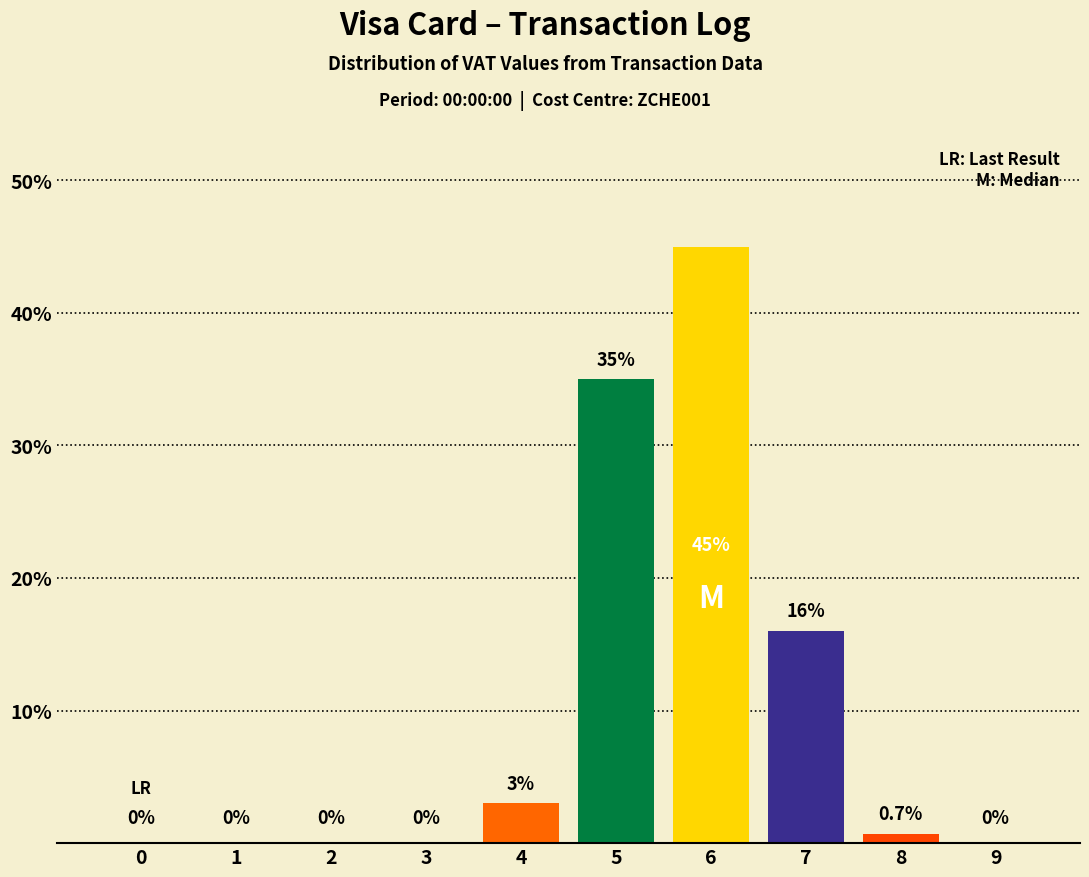

Reading right to left, extract all data points from this chart.

9=0.0	8=0.7	7=16.0	6=45.0	5=35.0	4=3.0	3=0.0	2=0.0	1=0.0	0=0.0